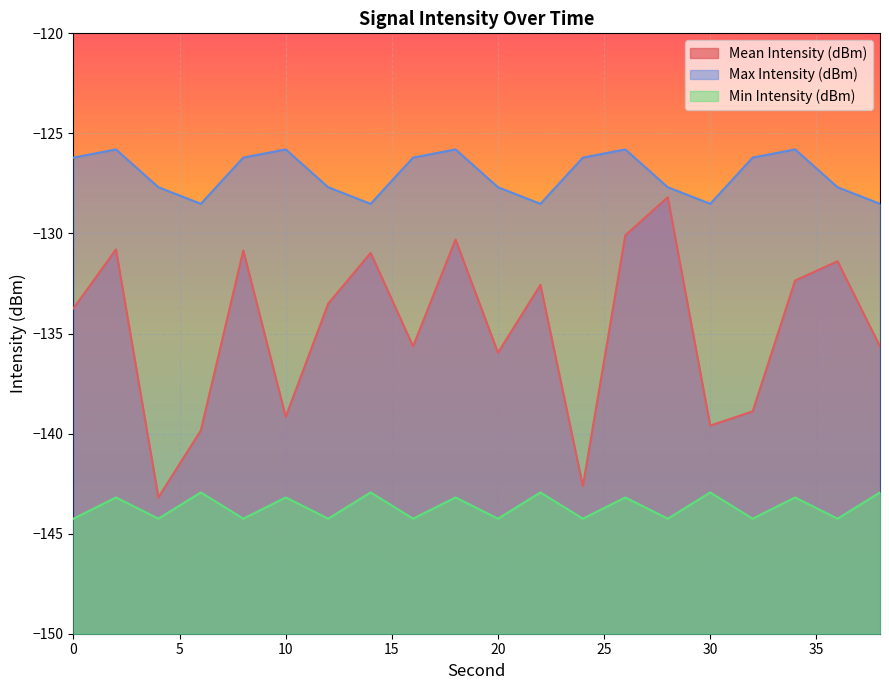

True or false: Min Intensity (dBm) and Max Intensity (dBm) intersect in this chart.

False